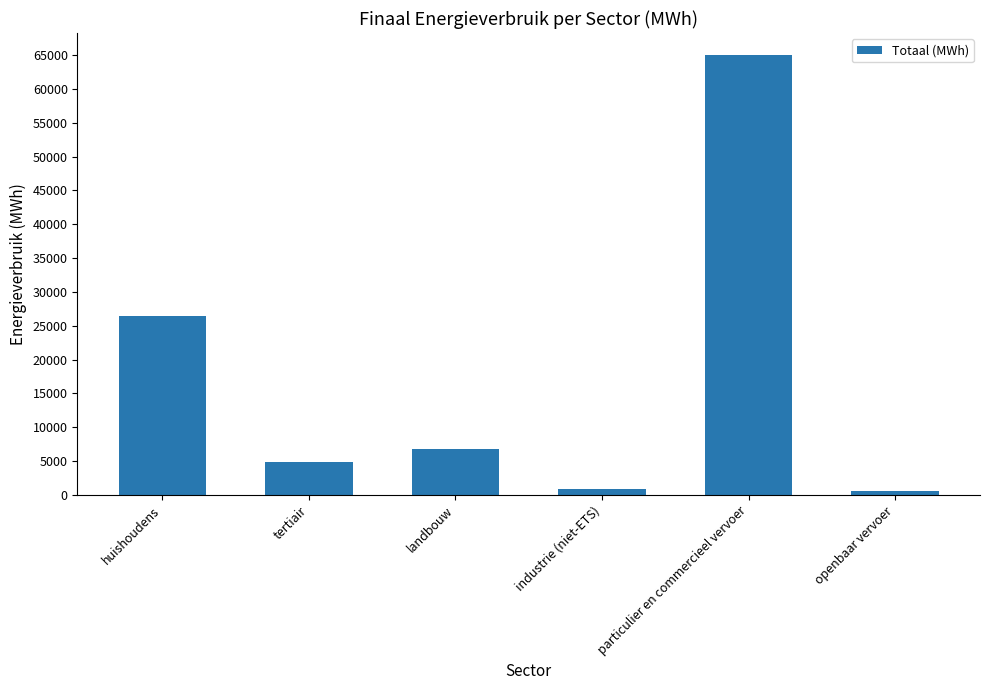

What is the ratio of the value at huishoudens to the value at tertiair?

5.5